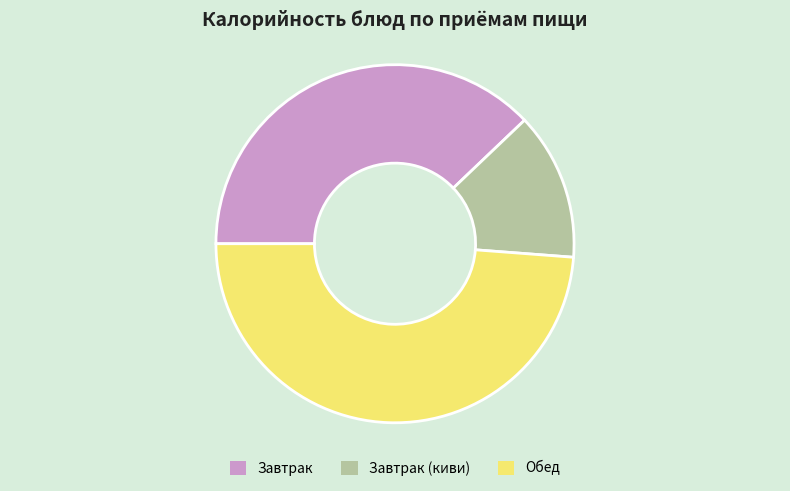

Combined, do Завтрак and Завтрак (киви) account for over 50%?

Yes